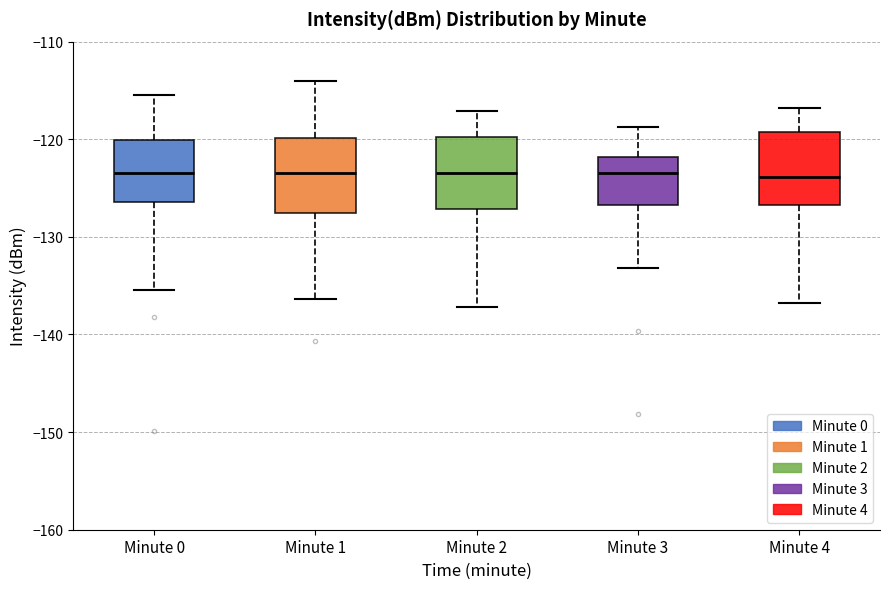

Reading left to right, transcribe this box plot: for each box, give where its median line is, the range the box spans, and where its two whiskers end, as read against the y-axis. The values are not printed on the chart, so give them approximately, as read against the axis.

Minute 0: median -123, box -126 to -120, whiskers -135 to -115
Minute 1: median -123, box -128 to -120, whiskers -136 to -114
Minute 2: median -123, box -127 to -120, whiskers -137 to -117
Minute 3: median -123, box -127 to -122, whiskers -133 to -119
Minute 4: median -124, box -127 to -119, whiskers -137 to -117